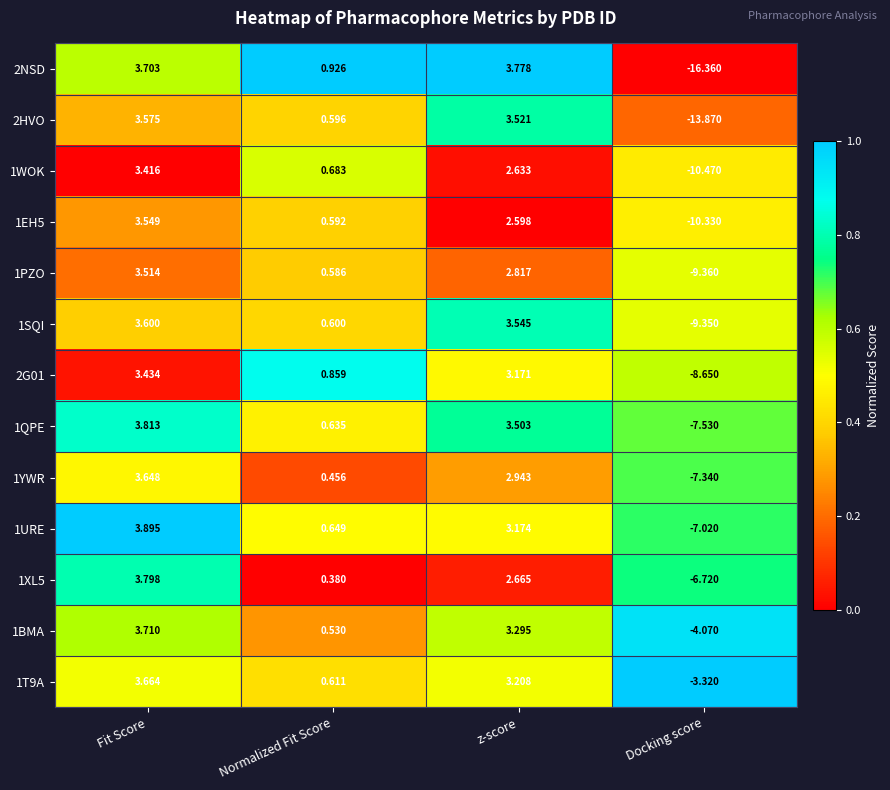

Where does the 1SQI series first go above 3?

Fit Score